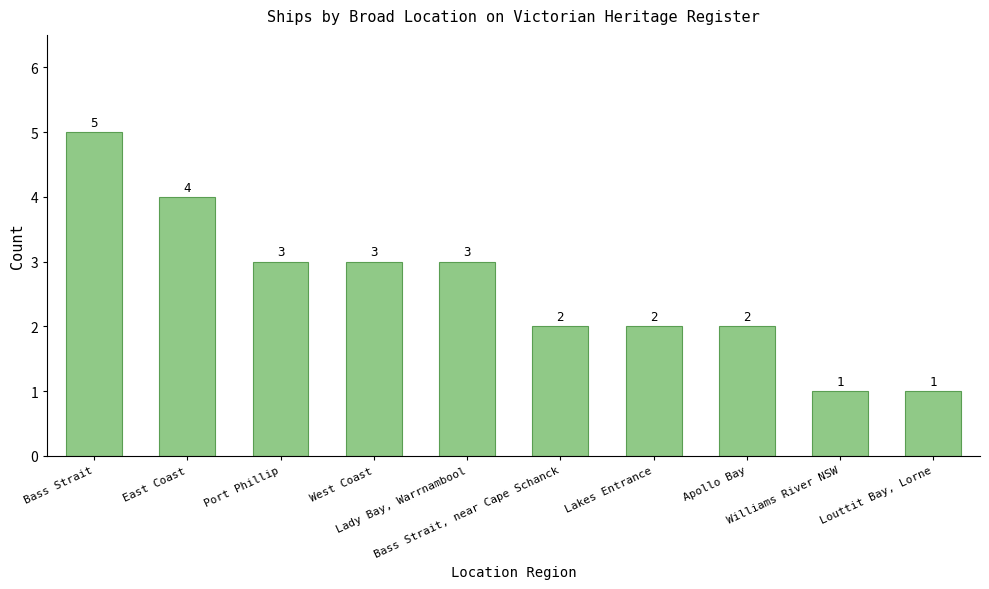

What is the label of the 7th bar from the right?

West Coast